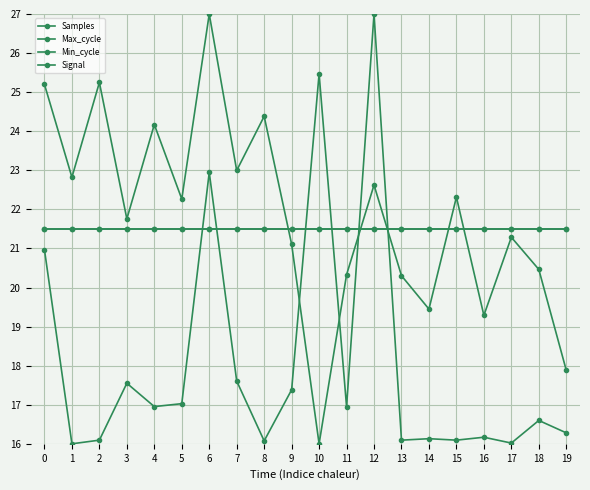

List the labels in order of Max_cycle value, largest first.

12, 10, 6, 0, 7, 3, 9, 5, 4, 11, 18, 19, 16, 14, 2, 13, 15, 8, 17, 1